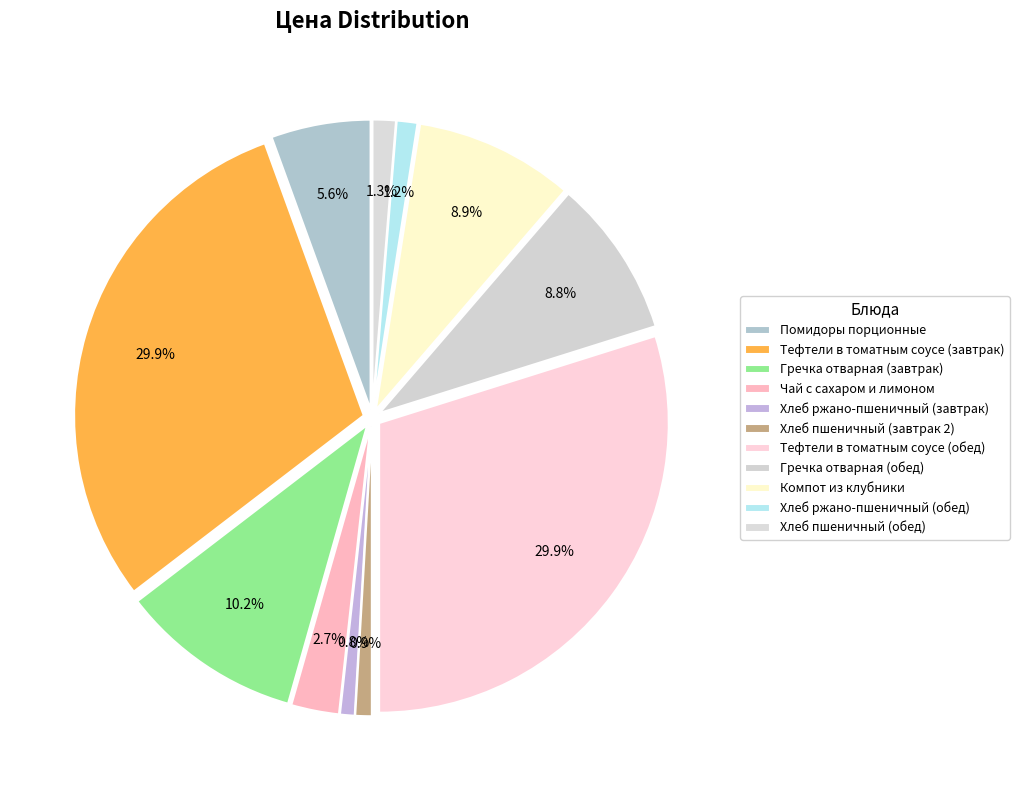

How many slices are in this pie chart?

11